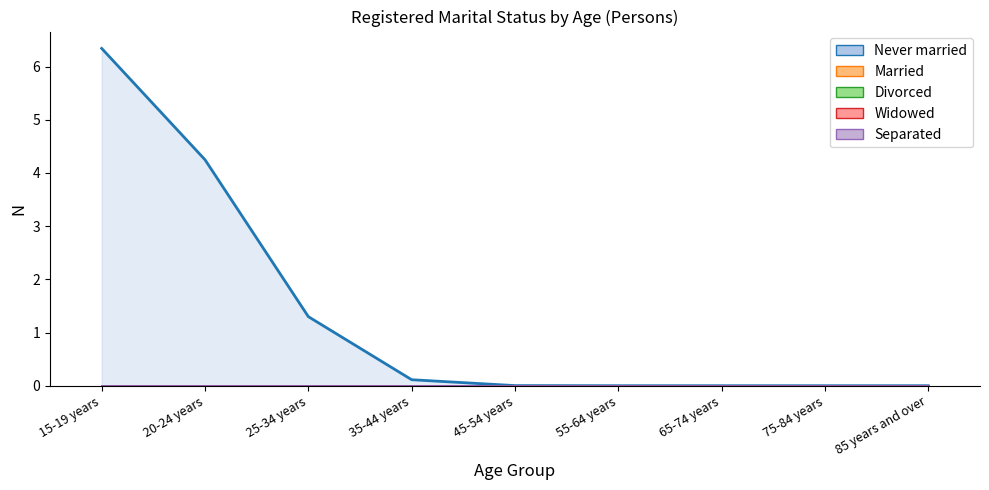

What is the total value across all series at 15-19 years?

7